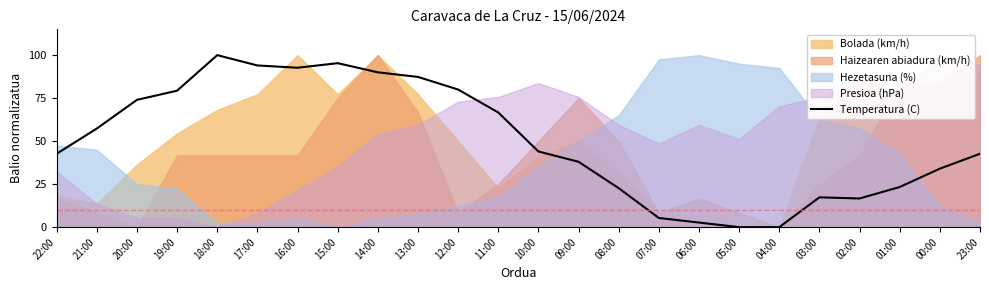

True or false: there are more than 0 points higher than both neighbors.

True